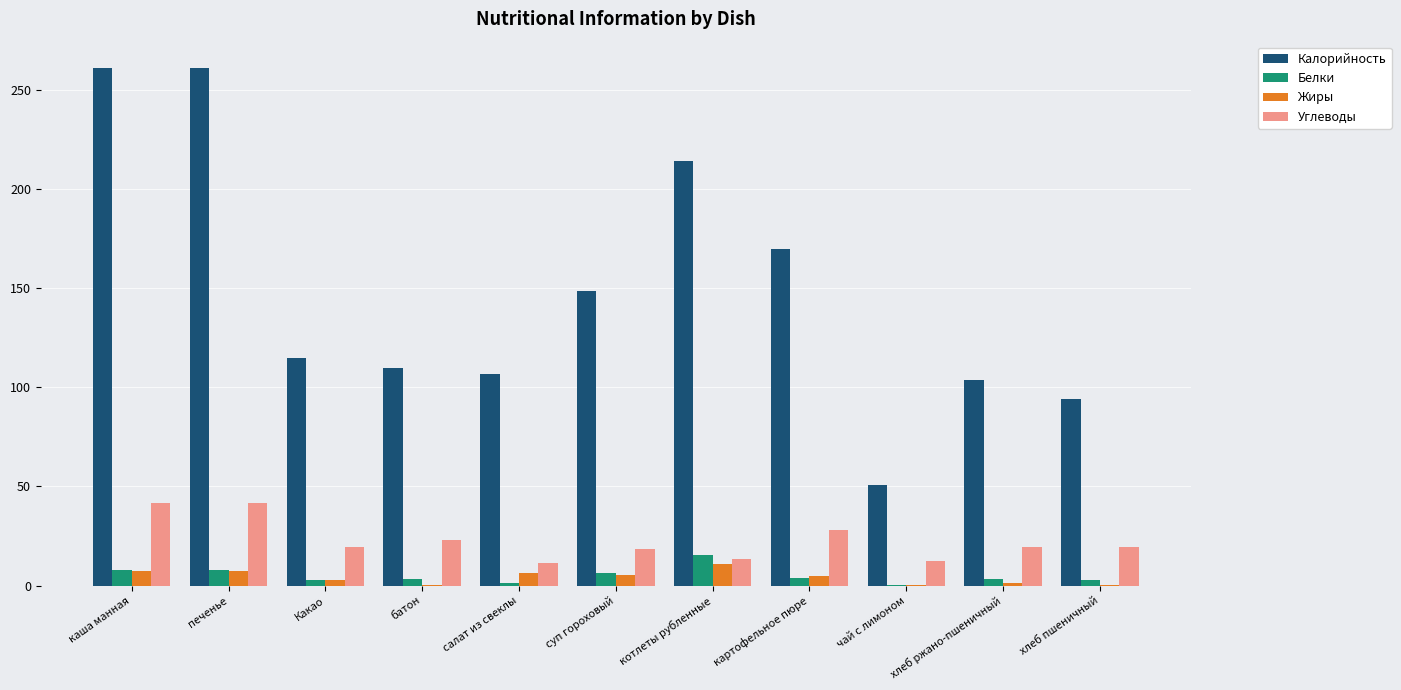

What is the greatest value displayed?

261.4